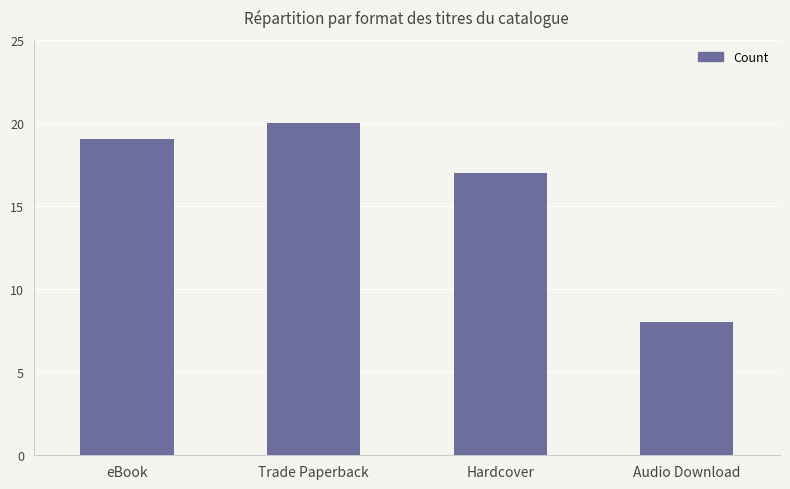

Are the bars horizontal?

No